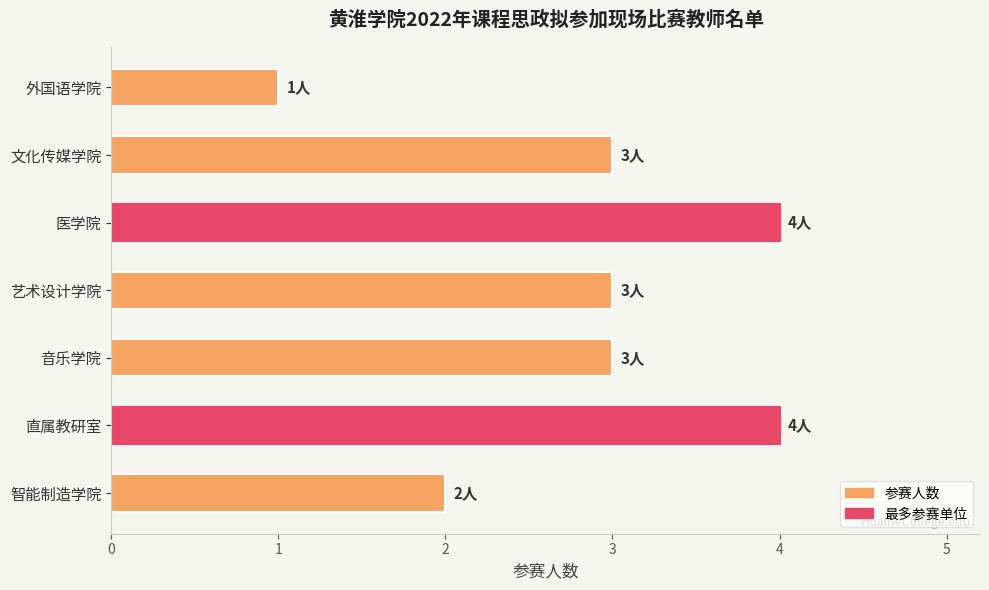

The chart shows a value of 2 at 智能制造学院. True or false?

True